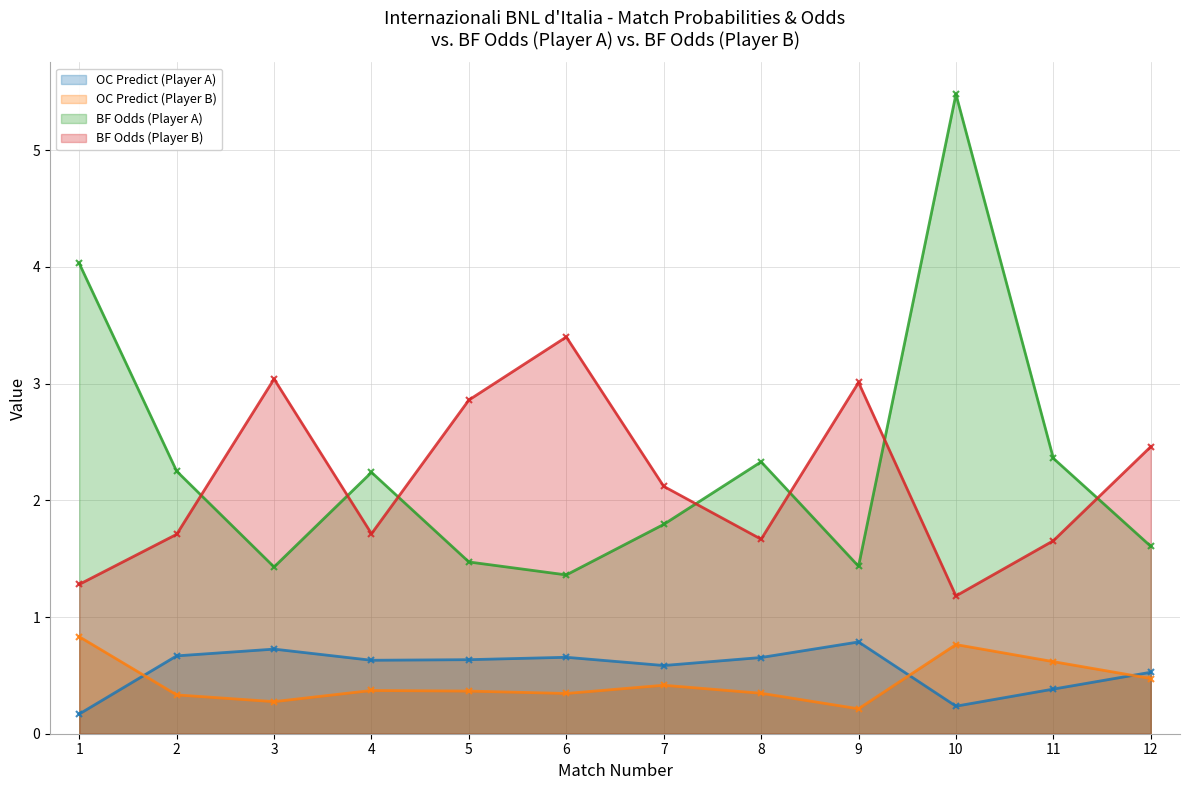

True or false: OC Predict (Player B) has a value of 0.4 at 5.

True